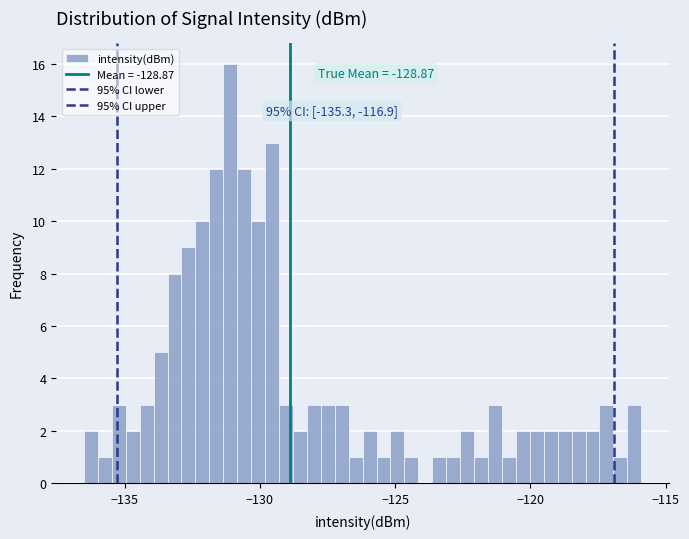

Around what value on the x-axis is the tallest bar? Give the approximate position of its centre, as read against the axis.

-131.0